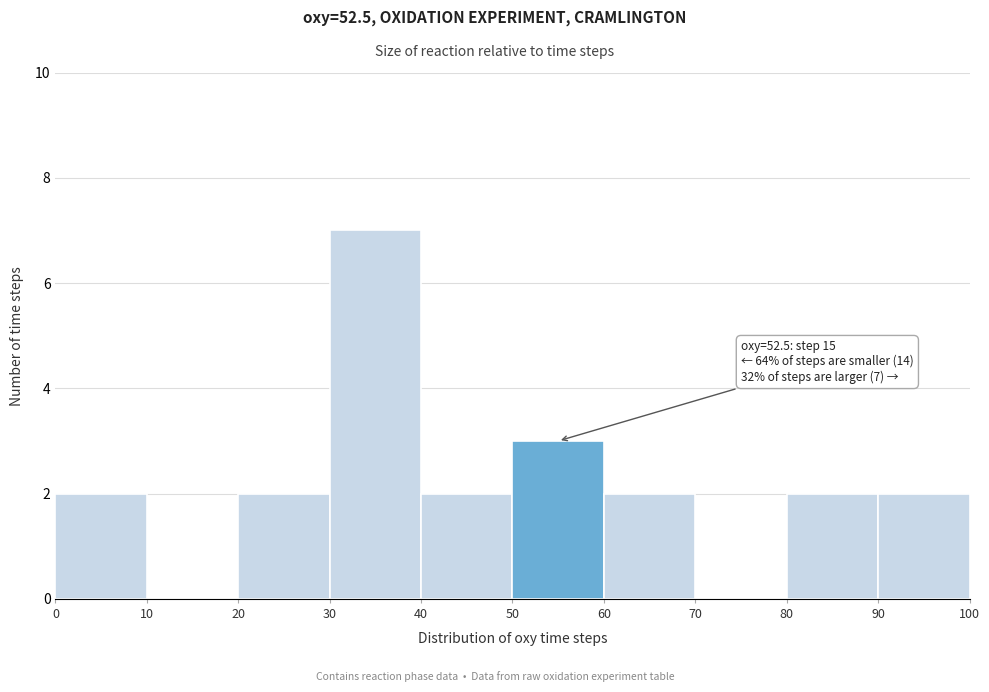

Over which range of the x-axis is the bar tallest?

30 to 40